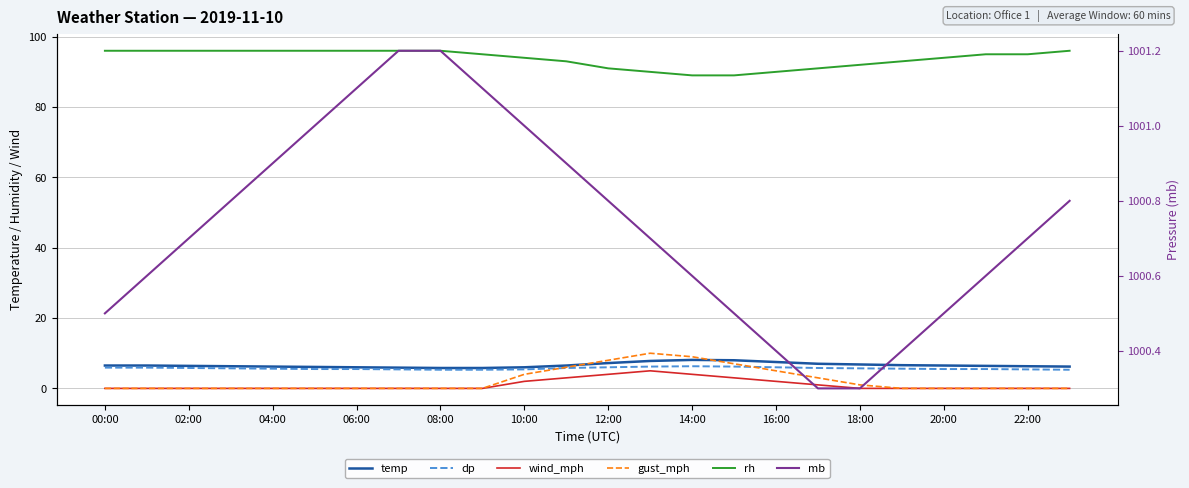

At which category is the sum across all series the highest?

13